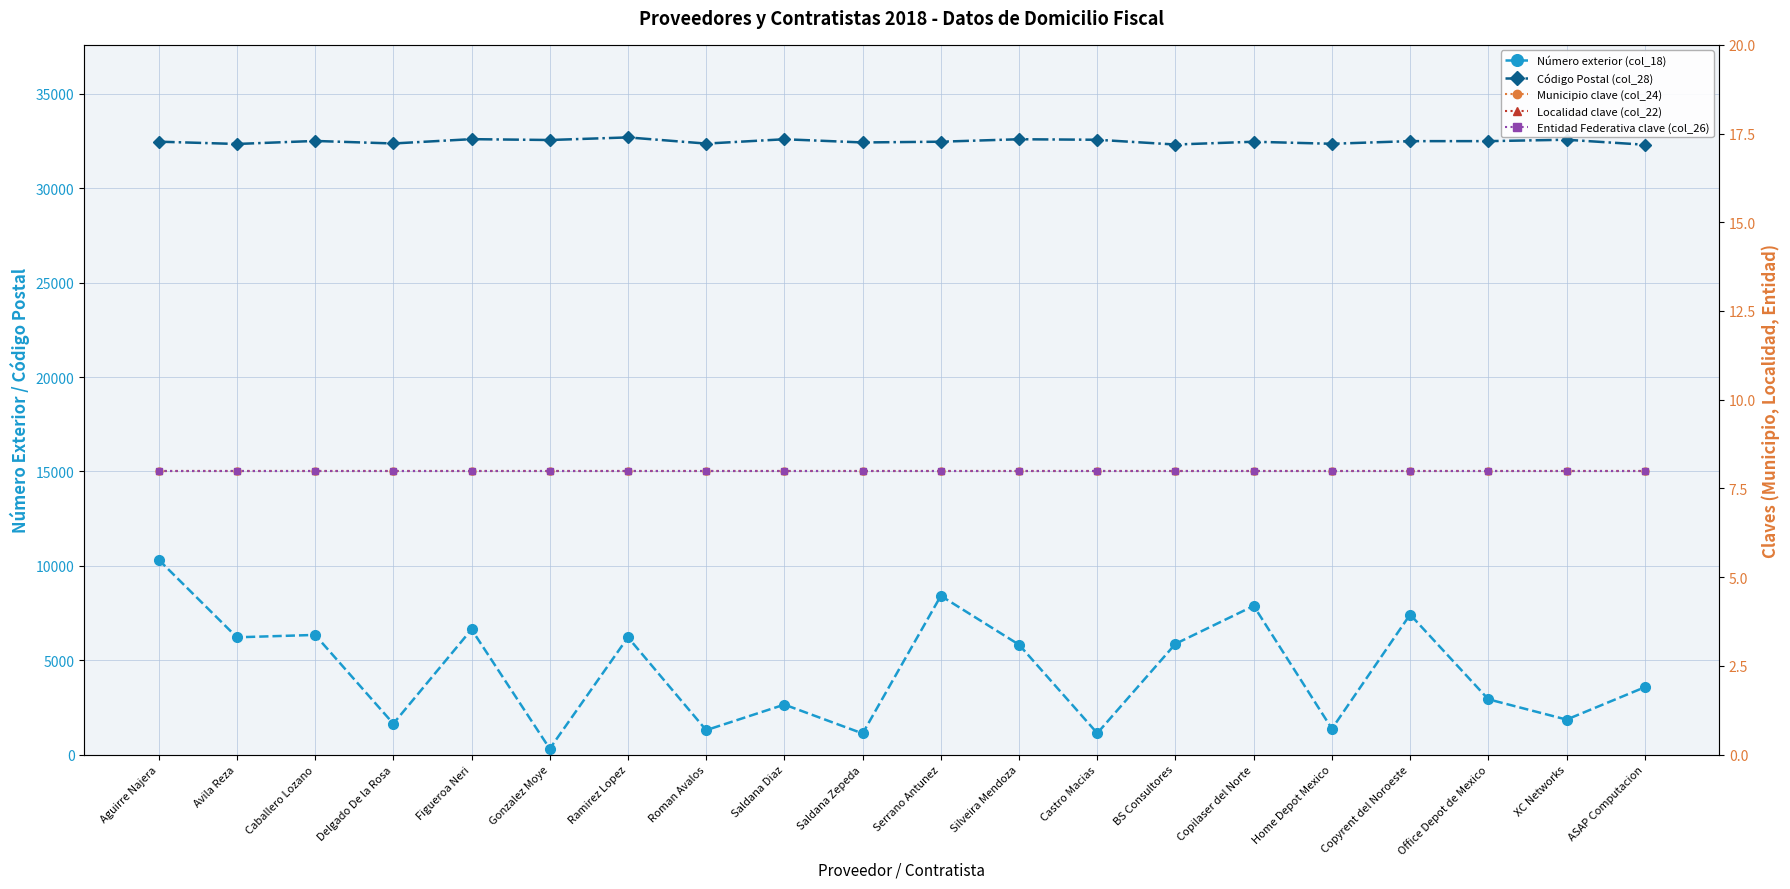

What position from the right is ASAP Computacion?

1